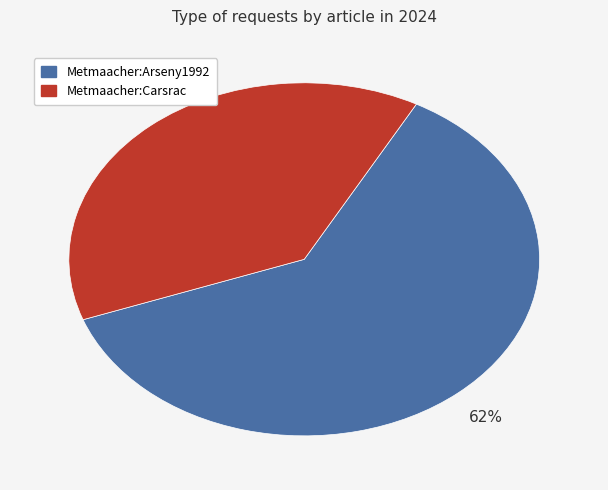

To the nearest percent, what percentage of the pie is Metmaacher:Arseny1992?

62%